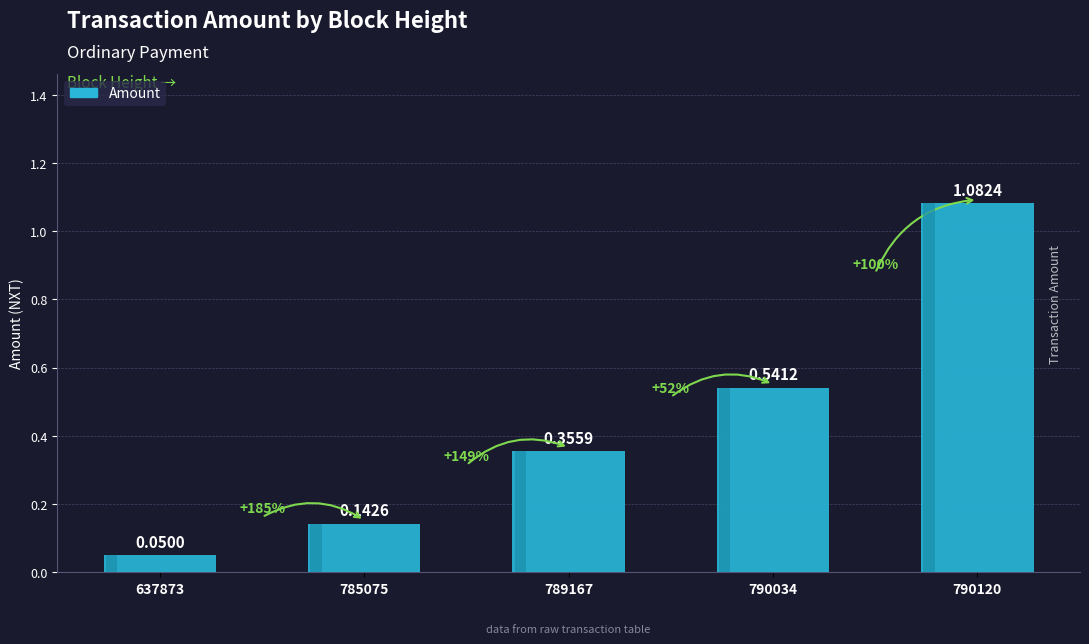

What is the value of the 2nd bar from the left?

0.1